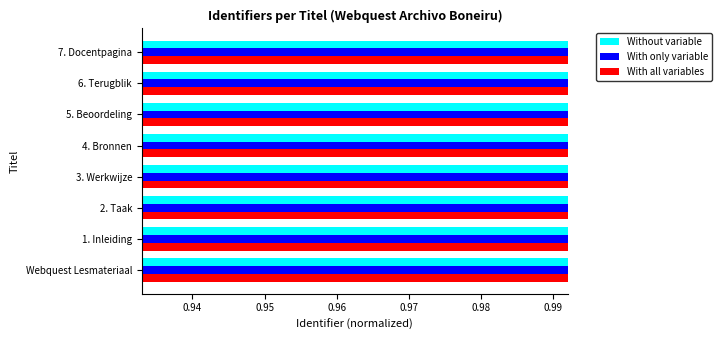

Does the chart contain any negative values?

No